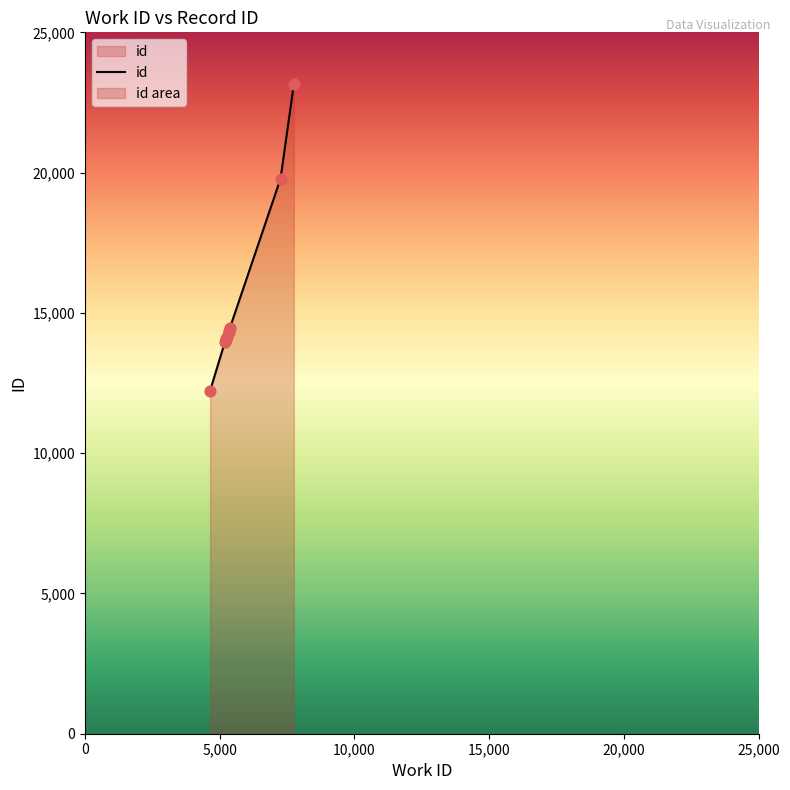

Approximately how many times larger is the value at 5351 compared to 5197?

1.0